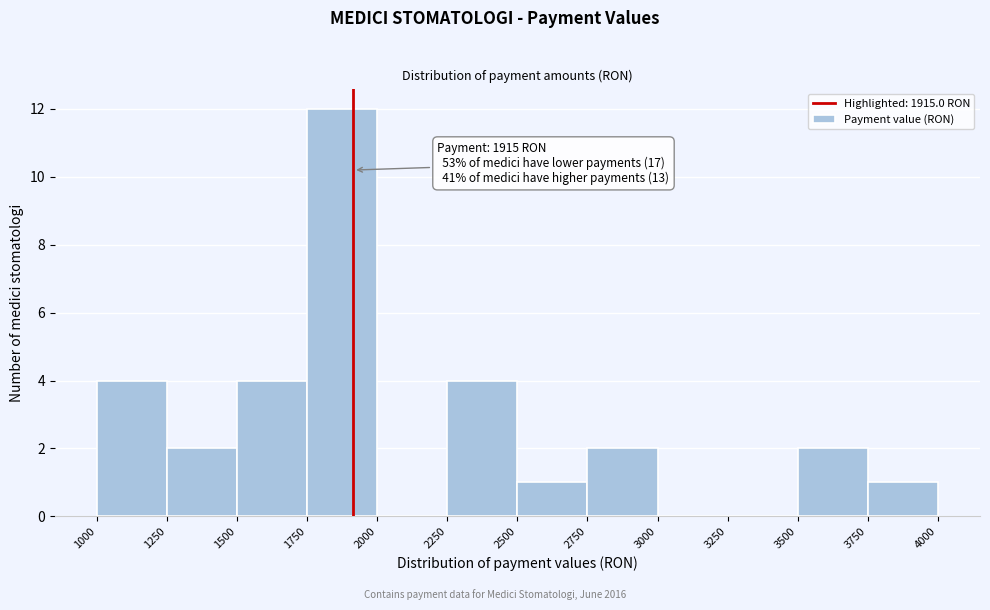

Over which range of the x-axis is the bar tallest?

1750 to 2000